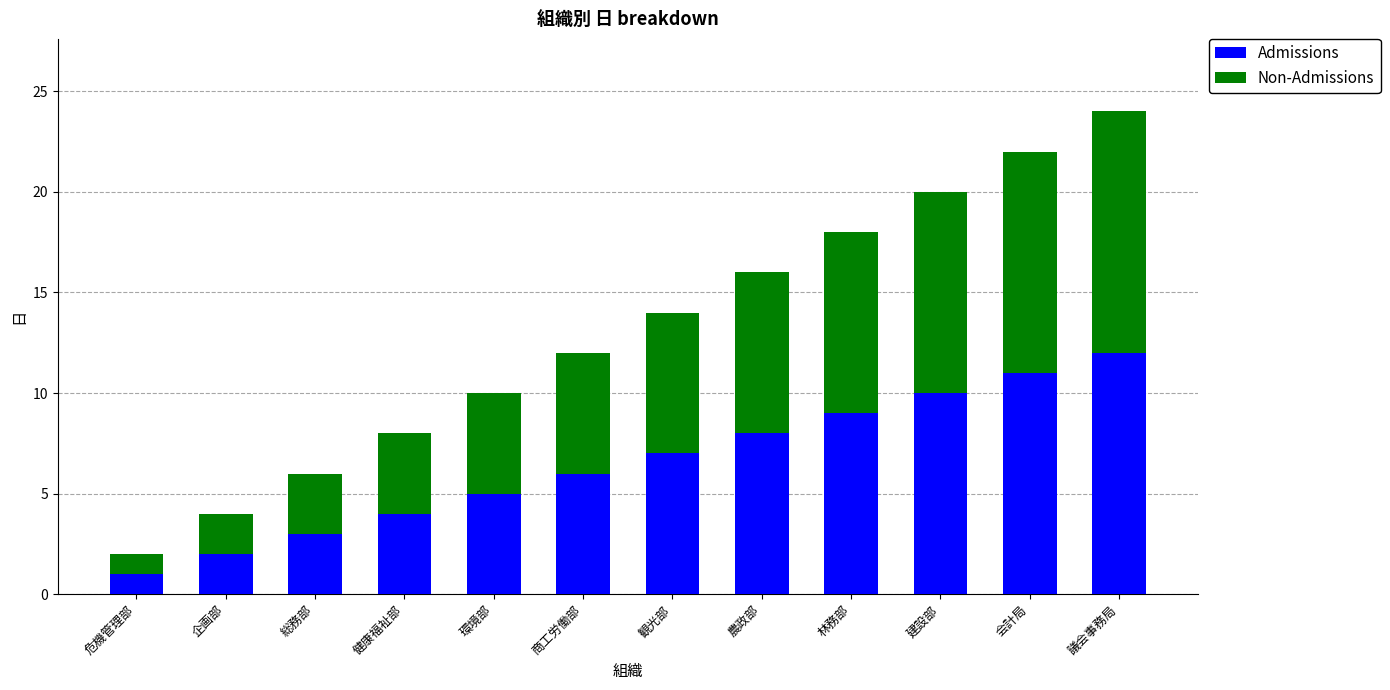

What value does the Admissions series have at 農政部?

8